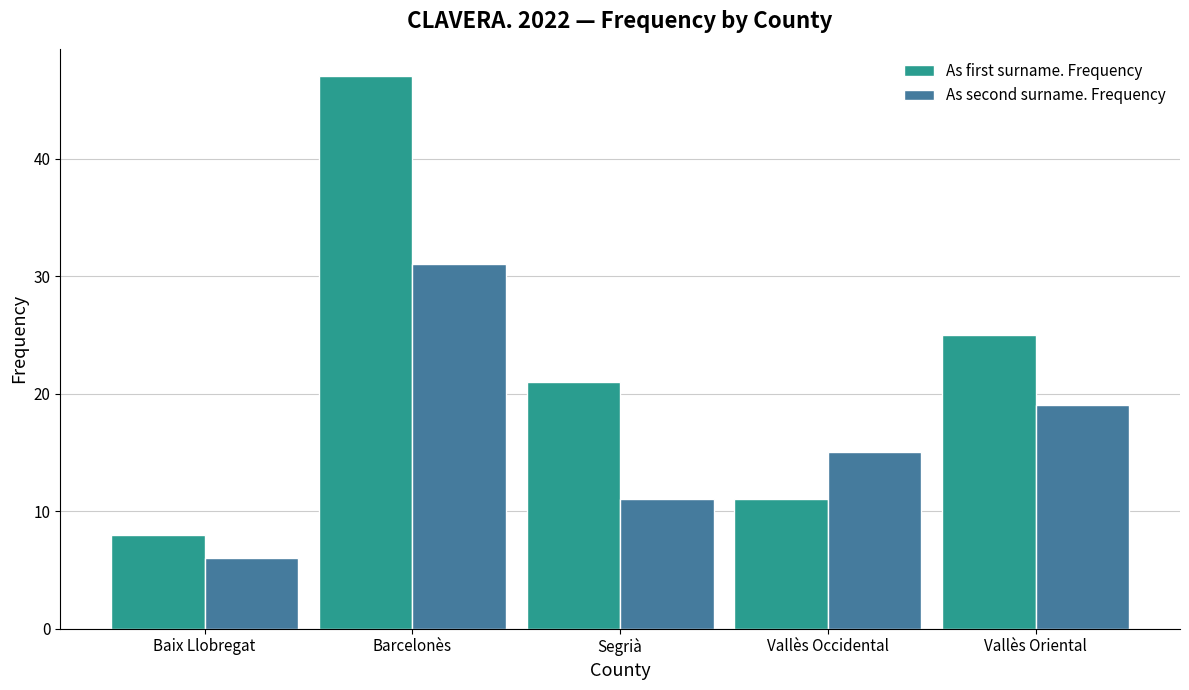

Which category has the lowest value in the As second surname. Frequency series?

Baix Llobregat